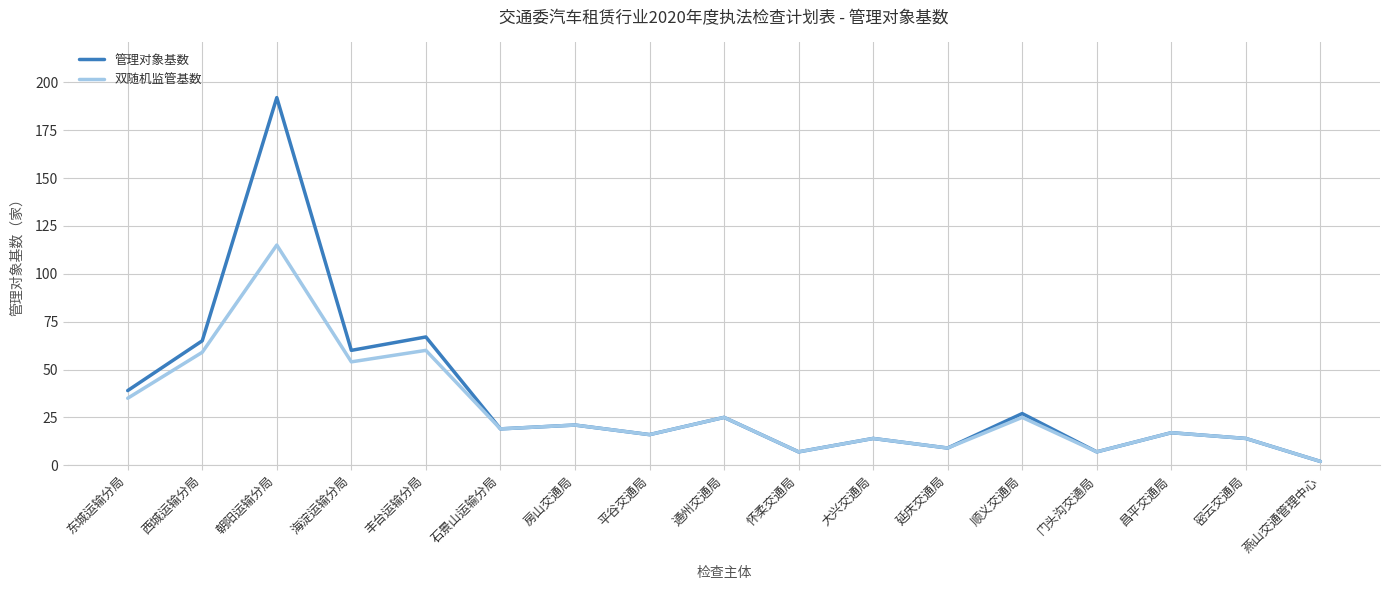

Rank the series by their maximum value, from lowest to highest.

双随机监管基数, 管理对象基数